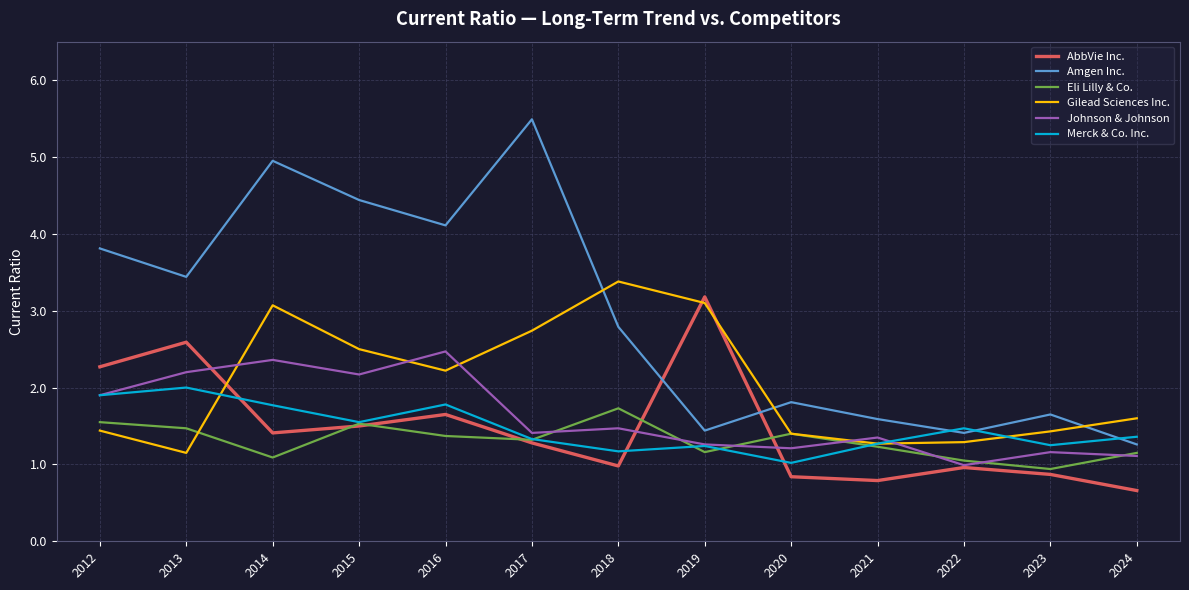

What are all the series names shown in the legend?

AbbVie Inc., Amgen Inc., Eli Lilly & Co., Gilead Sciences Inc., Johnson & Johnson, Merck & Co. Inc.